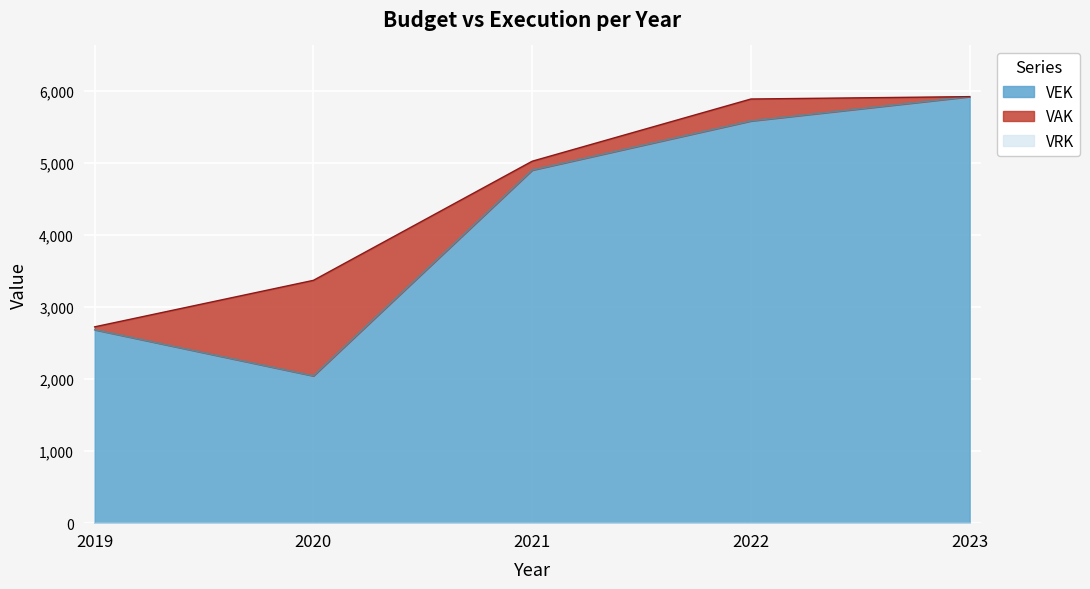

How many categories are shown in the chart?

5